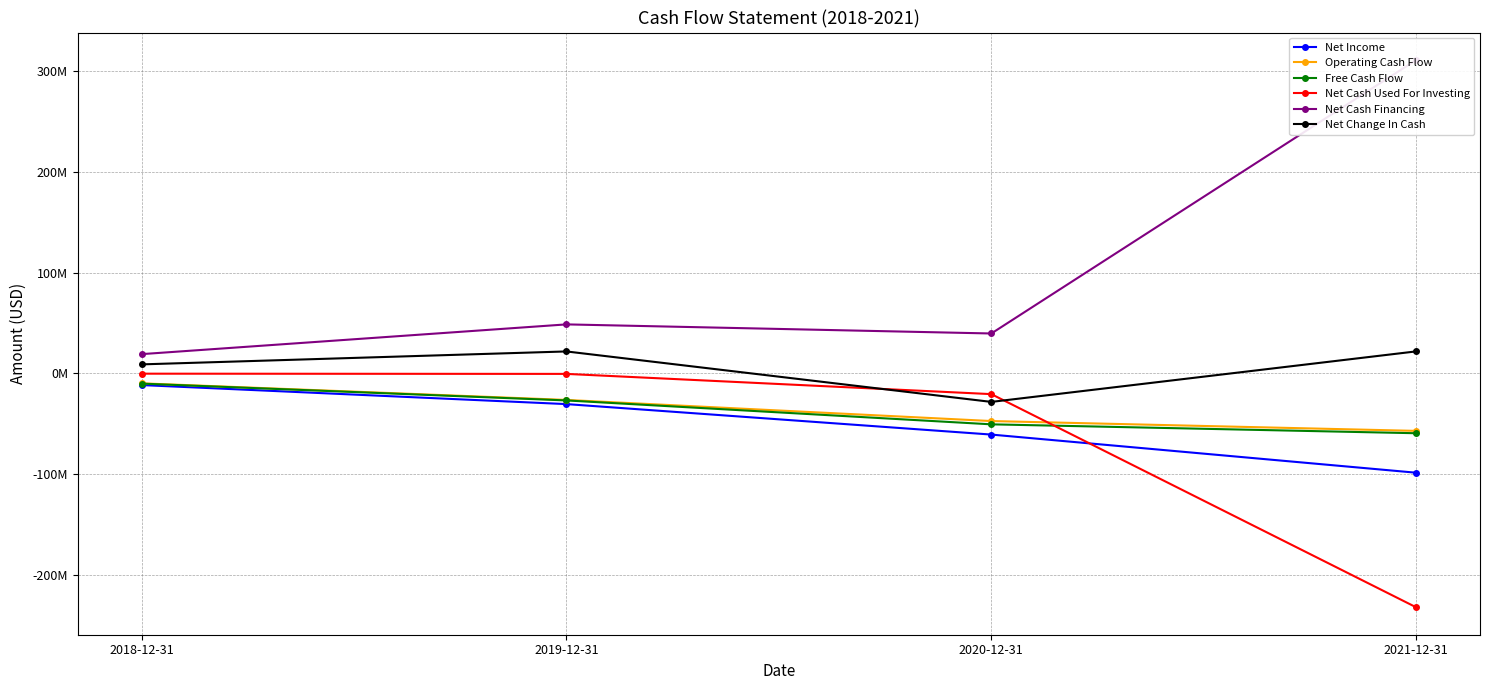

True or false: Free Cash Flow and Net Cash Financing intersect in this chart.

False